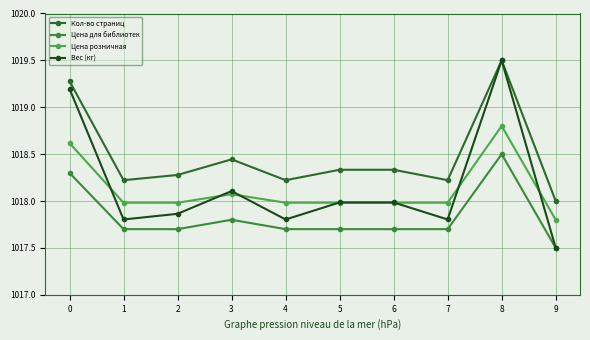

How many series are shown in this chart?

4